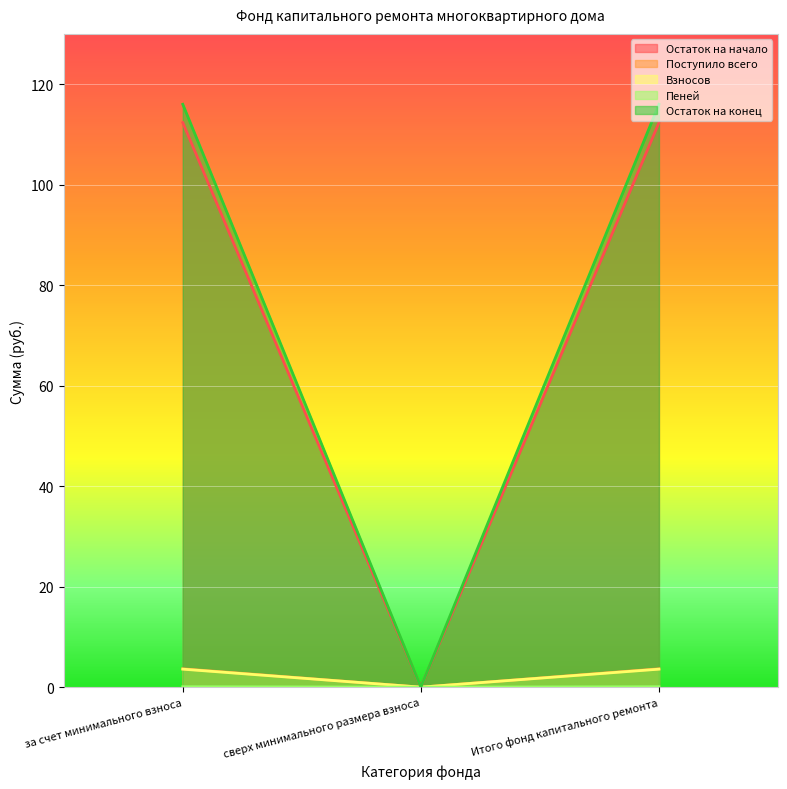

Which series changed the most between за счет минимального взноса and сверх минимального размера взноса?

Остаток на конец